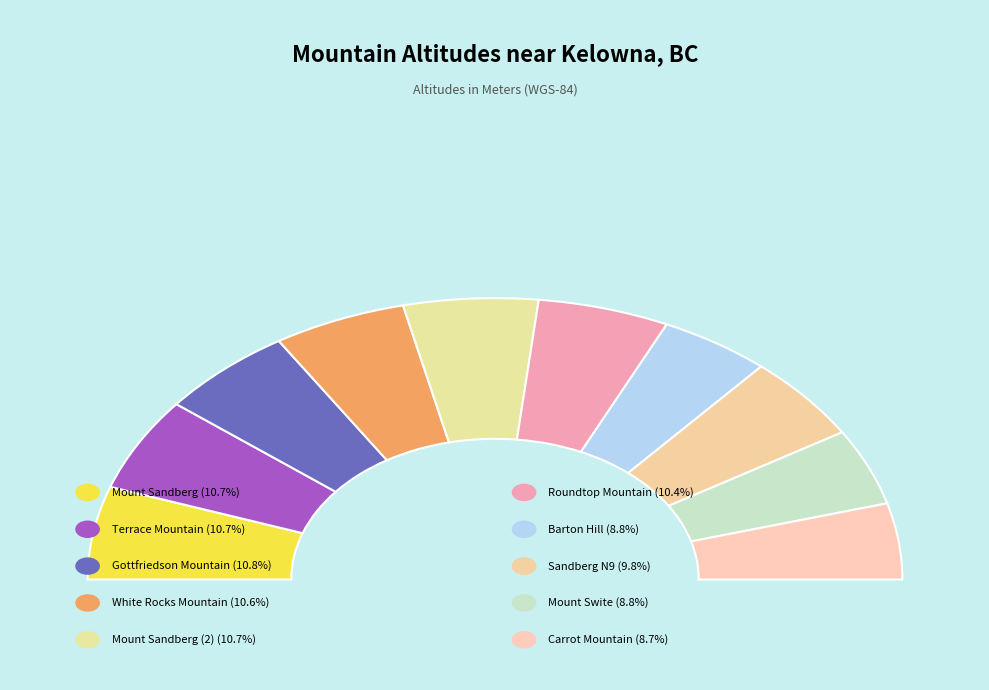

To the nearest percent, what is the combined percentage of White Rocks Mountain and Barton Hill?

19%